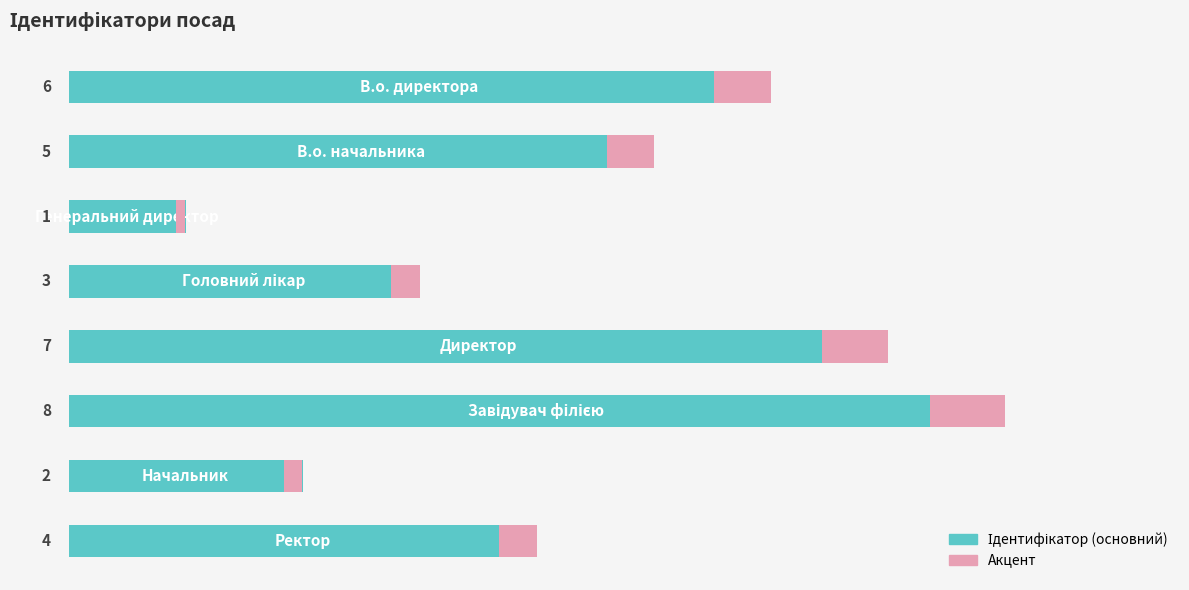

What is the average value of the Акцент series?

0.4